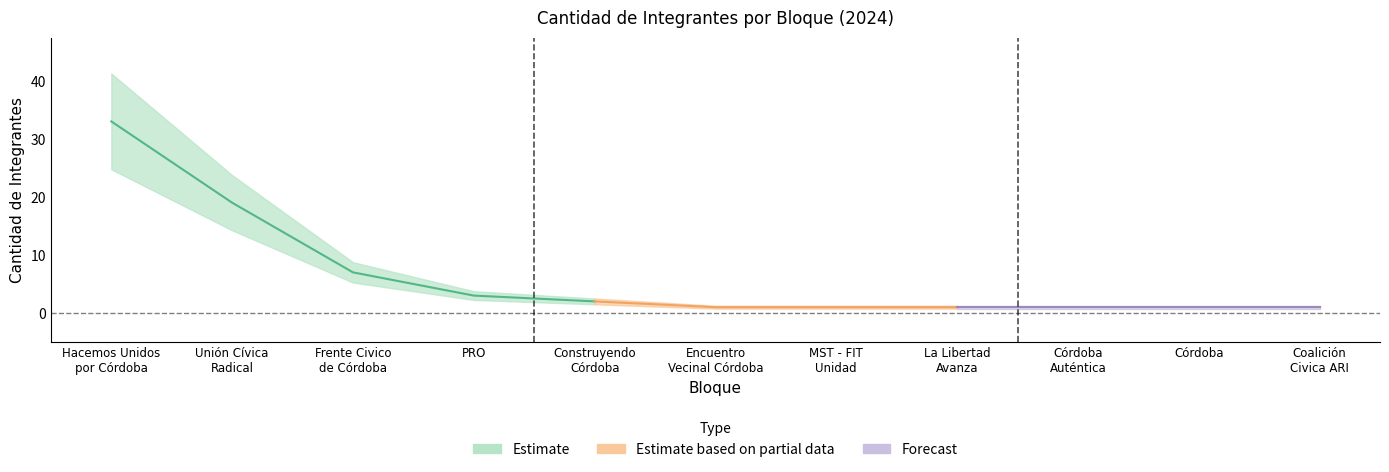

At which category does the chart reach its minimum across all series?

Encuentro
Vecinal Córdoba